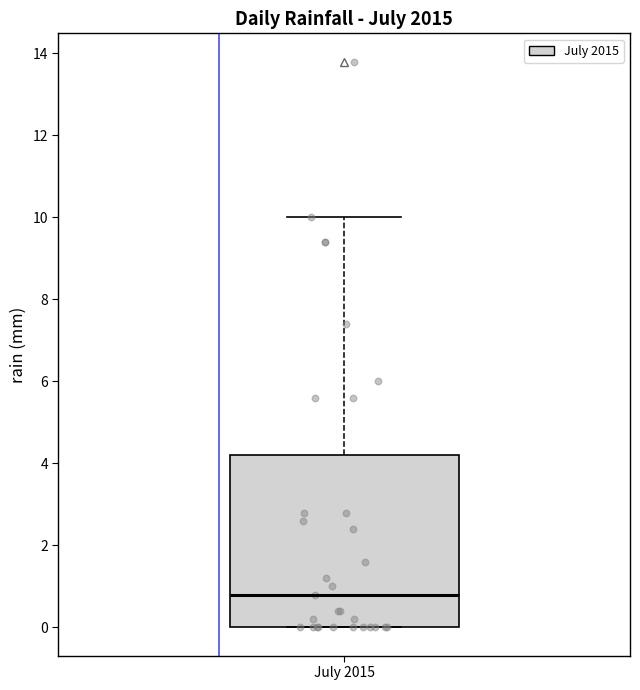

Transcribe this box plot: give where the median line is, the range the box spans, and where the two whiskers end, as read against the y-axis. The values are not printed on the chart, so give them approximately, as read against the axis.

median 0.8, box 0.0 to 4.2, whiskers 0.0 to 10.0